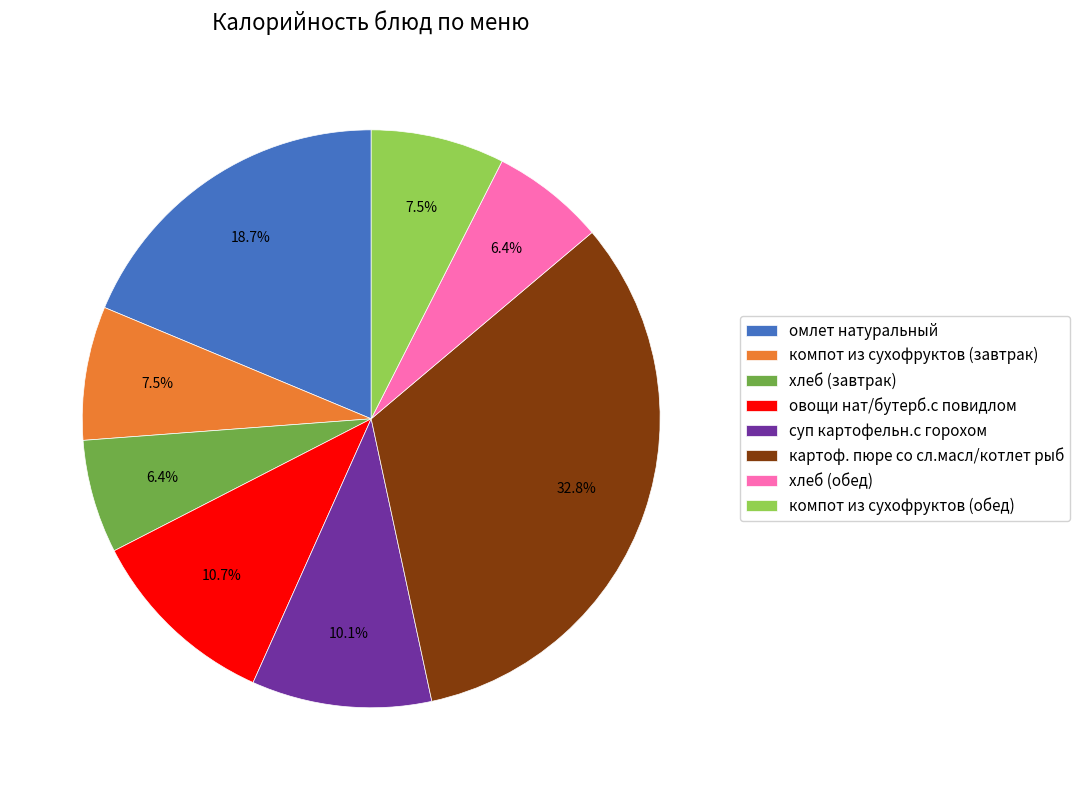

Approximately how many times larger is the value at суп картофельн.с горохом compared to овощи нат/бутерб.с повидлом?

0.9